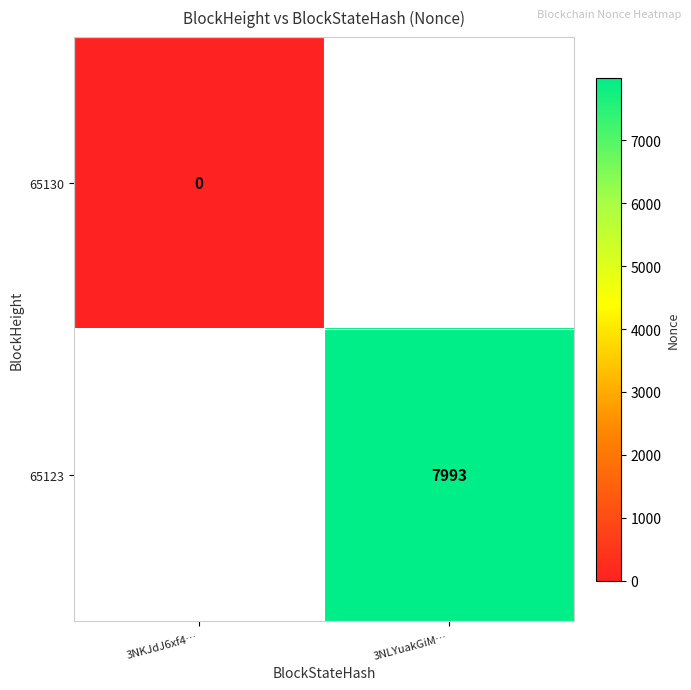

True or false: 65123 has a value of 10783.3 at 3NLYuakGiM….

False